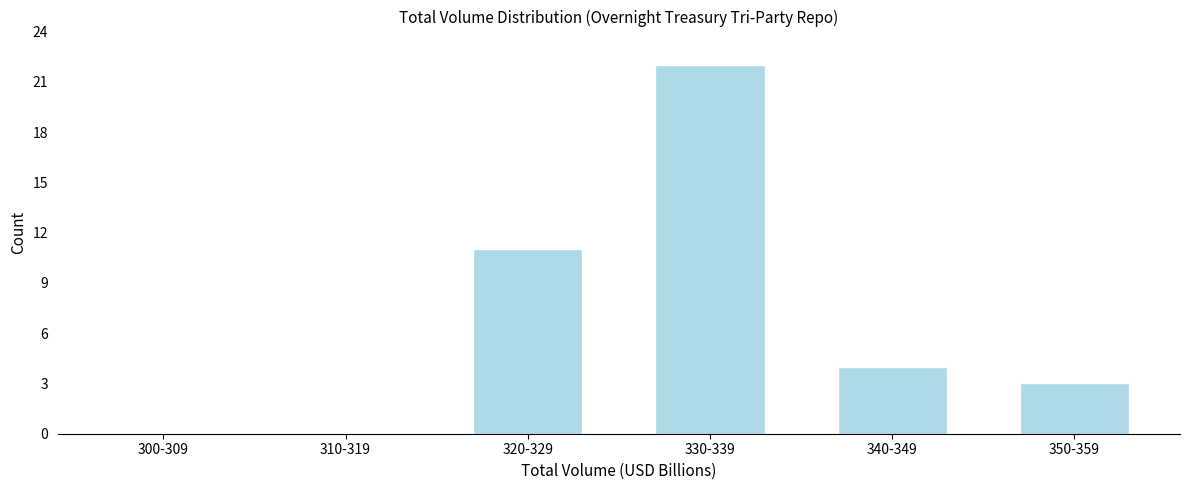

Reading right to left, what are all the values shown in this chart?

350-359=3	340-349=4	330-339=22	320-329=11	310-319=0	300-309=0